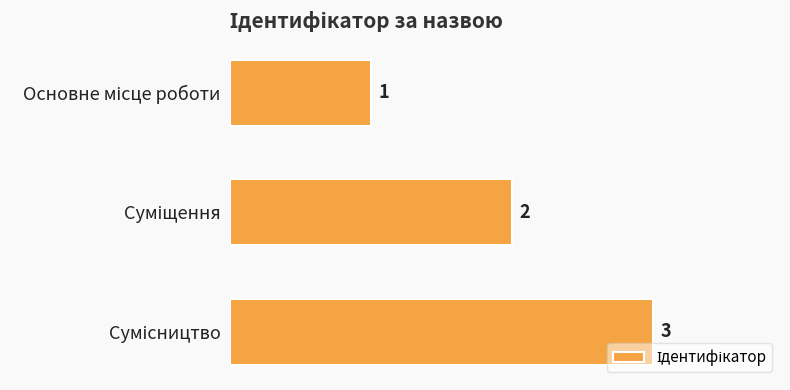

What is the value of the 3rd bar from the top?

3